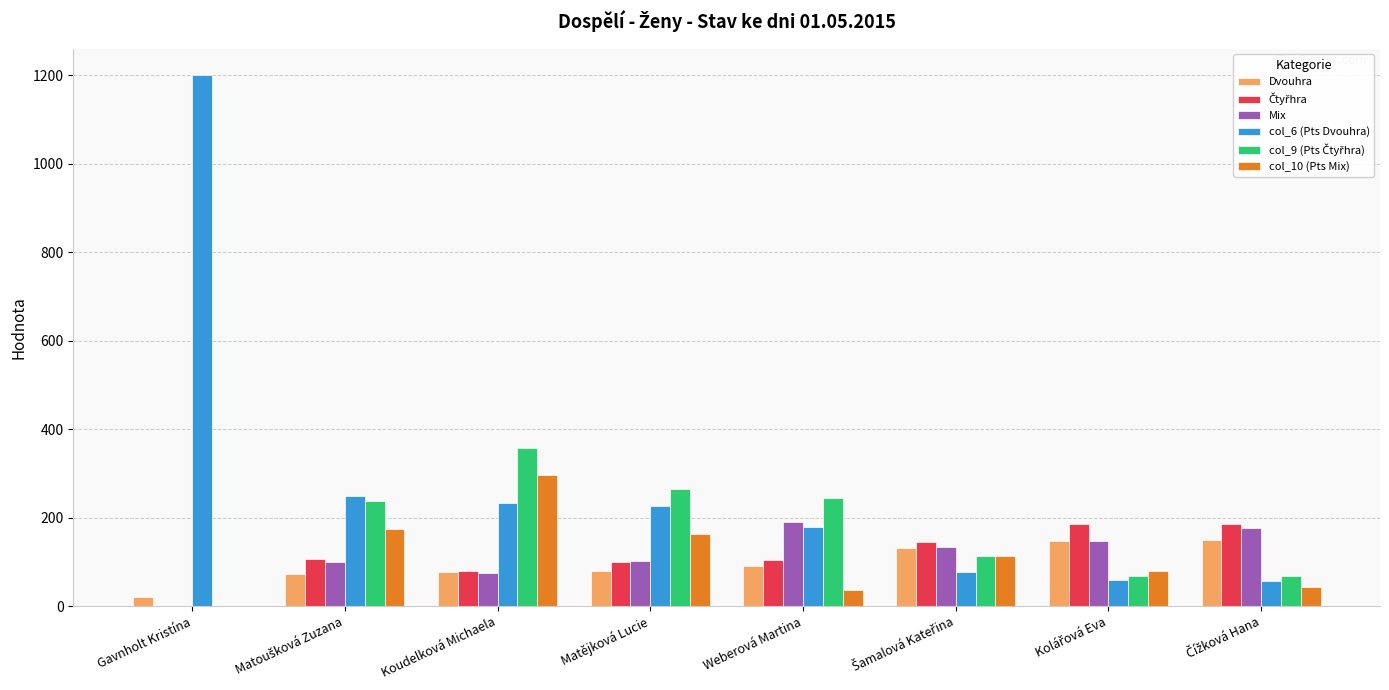

What is the sum of all Dvouhra values?

770